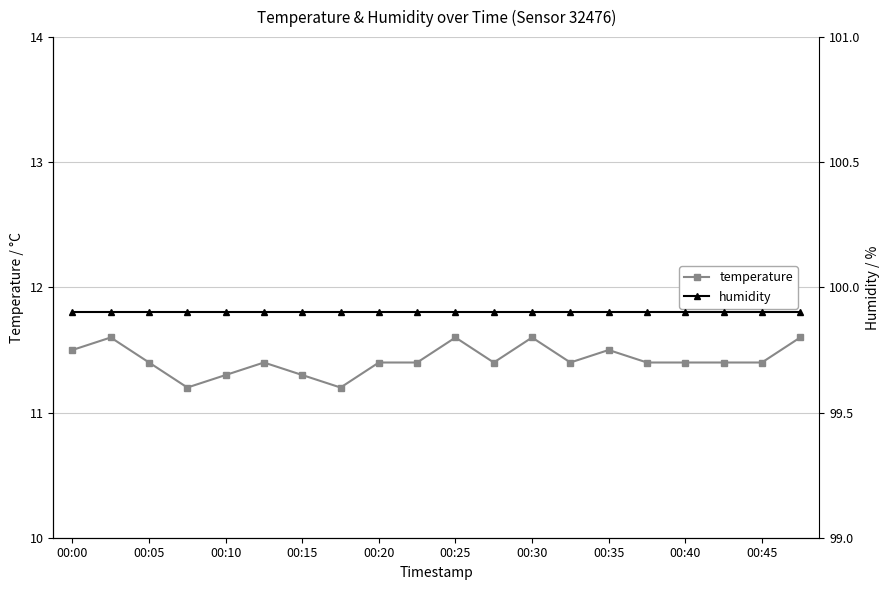

Reading left to right, what are all the values shown in this chart?

temperature: 11.5	11.6	11.4	11.2	11.3	11.4	11.3	11.2	11.4	11.4	11.6	11.4	11.6	11.4	11.5	11.4	11.4	11.4	11.4	11.6
humidity: 99.9	99.9	99.9	99.9	99.9	99.9	99.9	99.9	99.9	99.9	99.9	99.9	99.9	99.9	99.9	99.9	99.9	99.9	99.9	99.9